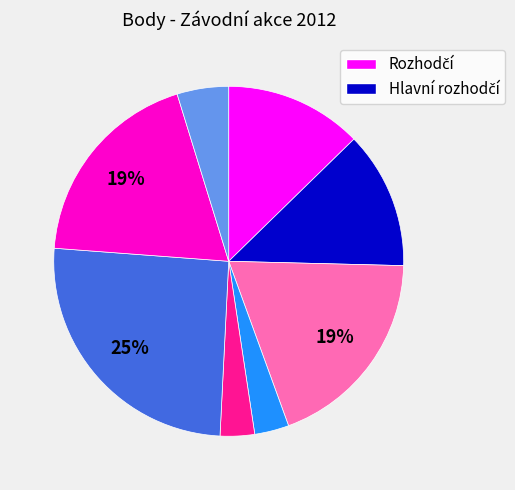

To the nearest percent, what is the difference between the largest and smallest slice percentages?

22%